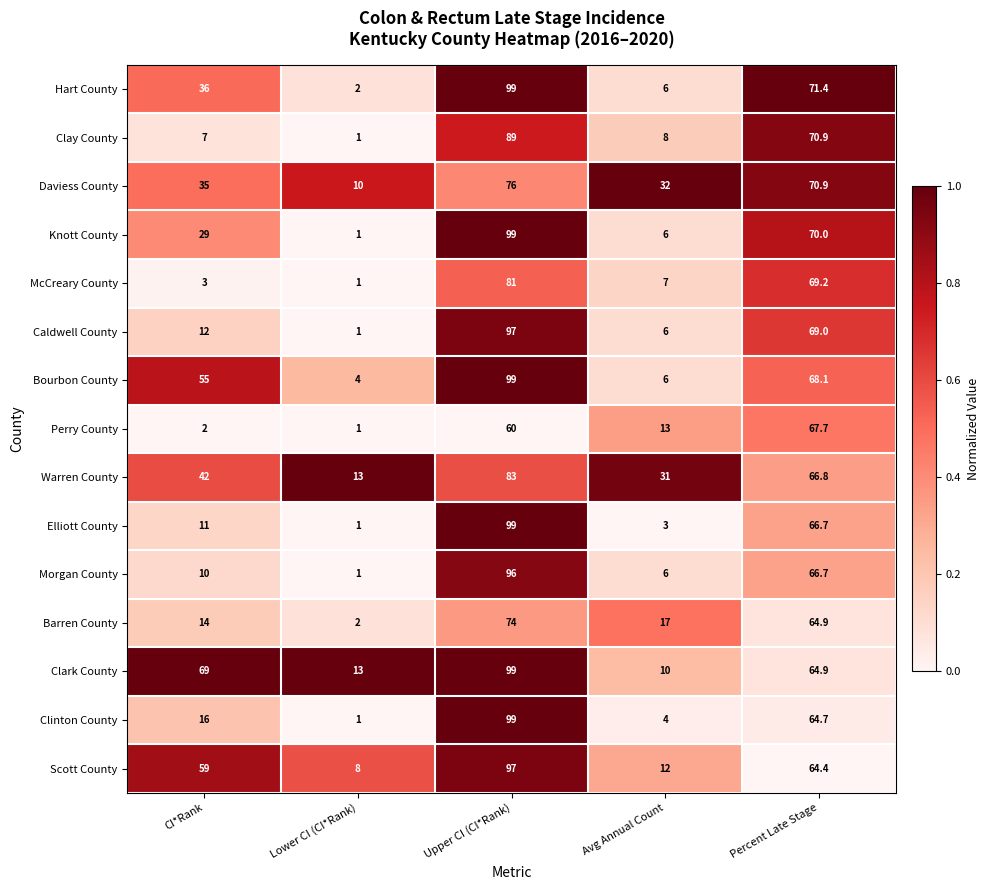

Where does the Barren County series first go above 17?

Upper CI (CI*Rank)